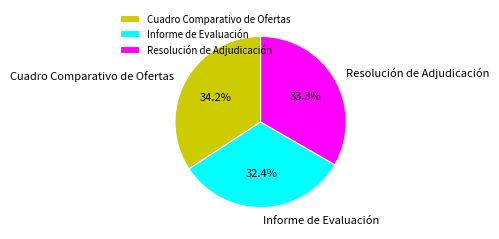

Is there a majority slice in this chart?

No